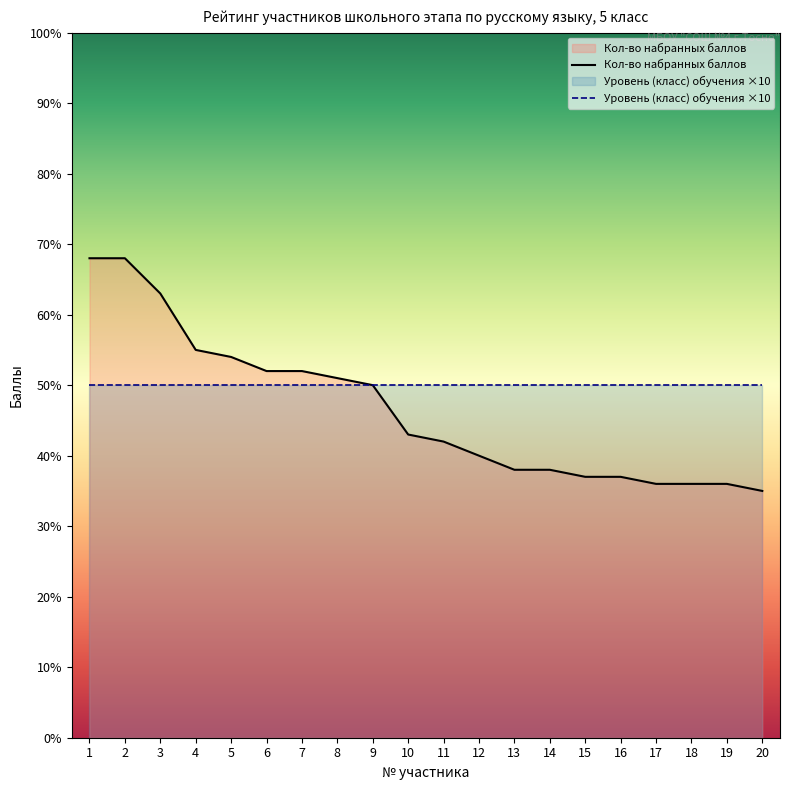

What is the value of the Уровень (класс) обучения ×10 point at the 18th from the left?

50